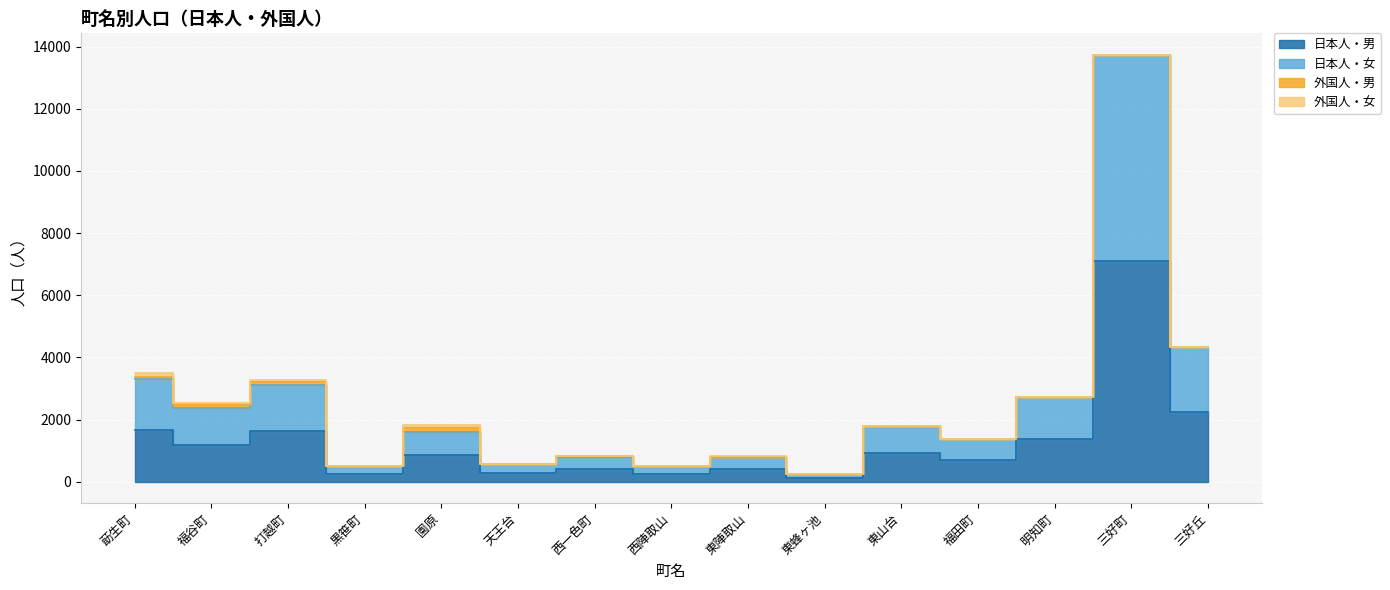

Is the value of 日本人・男 at 東陣取山 greater than the value of 日本人・女 at 打越町?

No